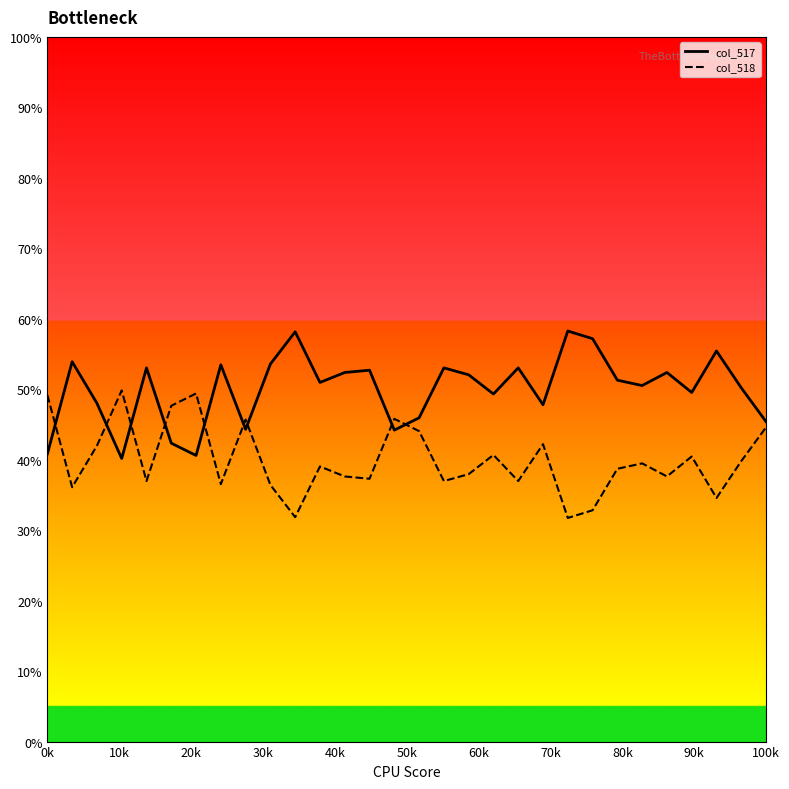

List the series in order of their overall mean, lowest first.

col_518, col_517